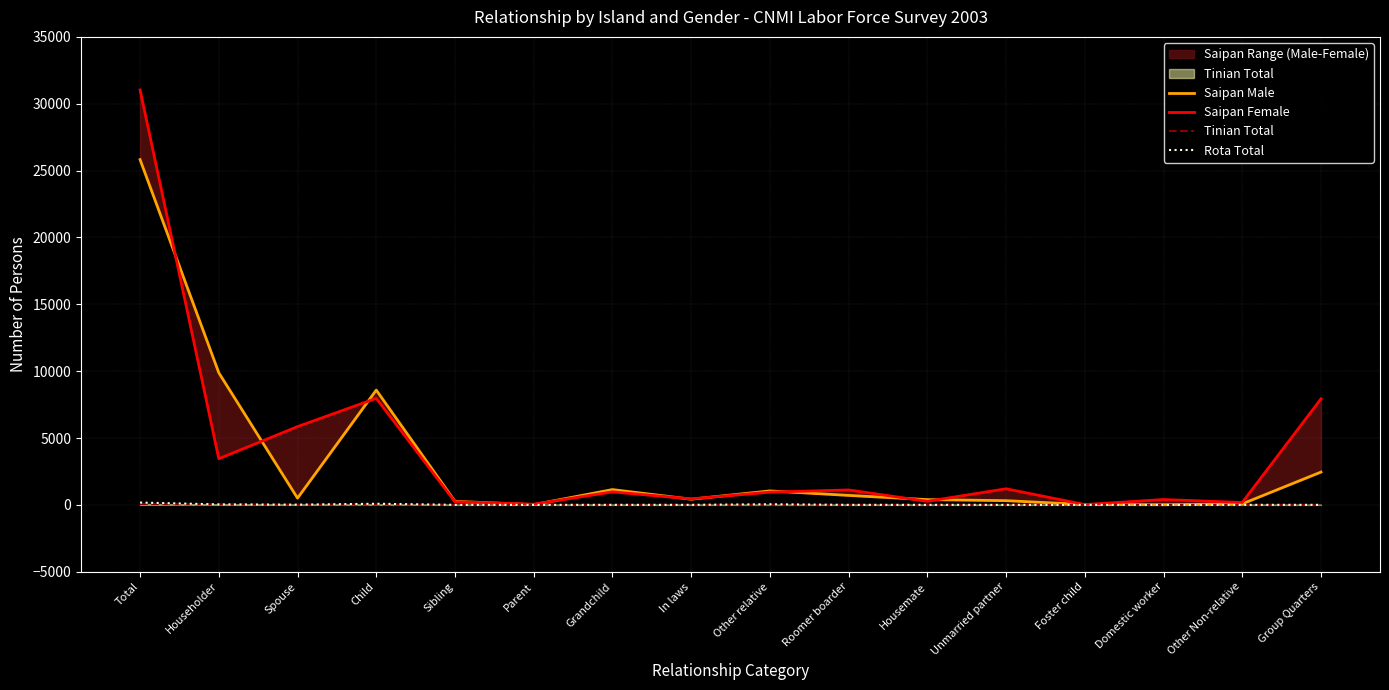

Count the number of categories in the chart.

16